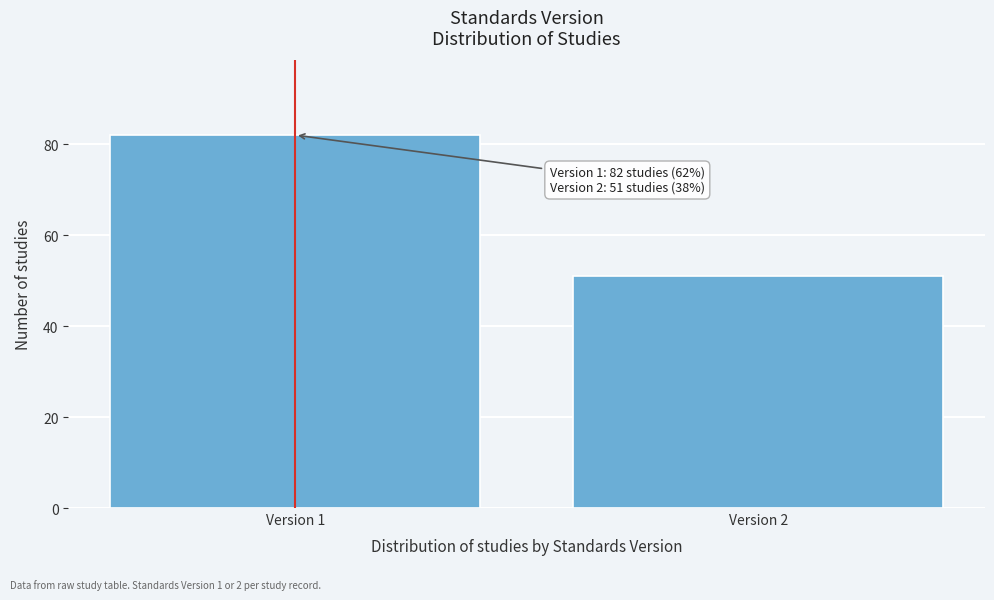

Reading left to right, what are all the values shown in this chart?

Version 1=82	Version 2=51